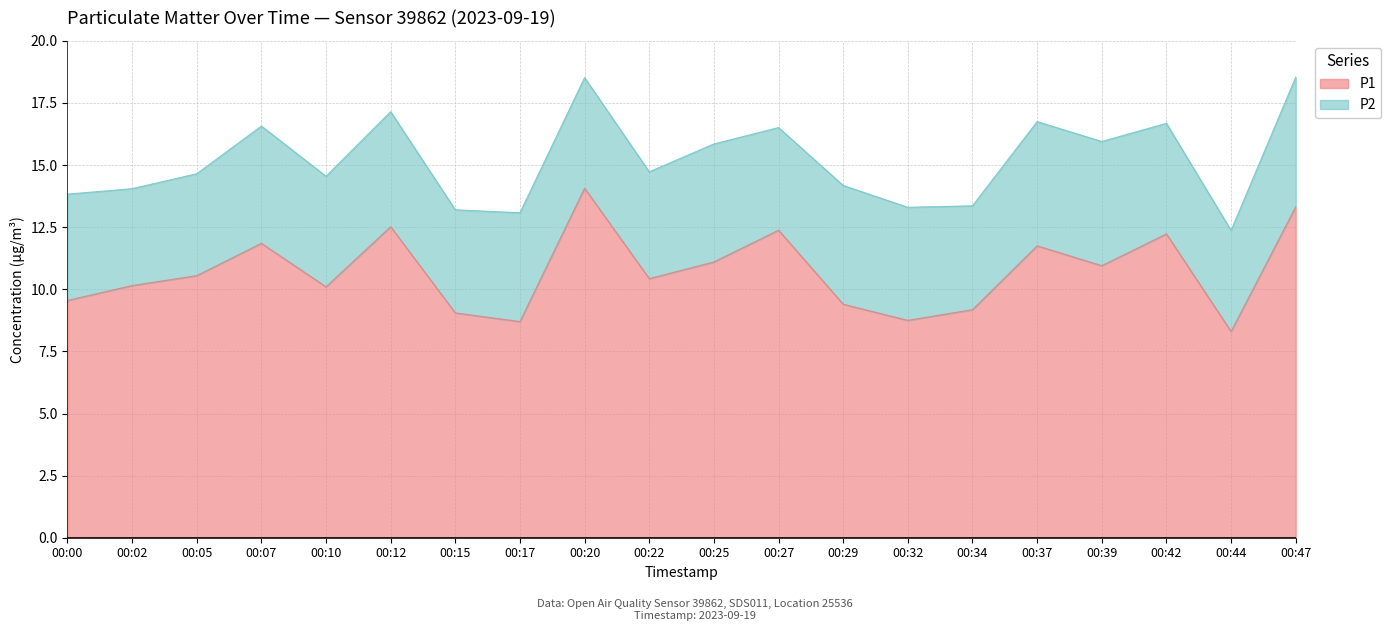

Count the number of data series in this chart.

2